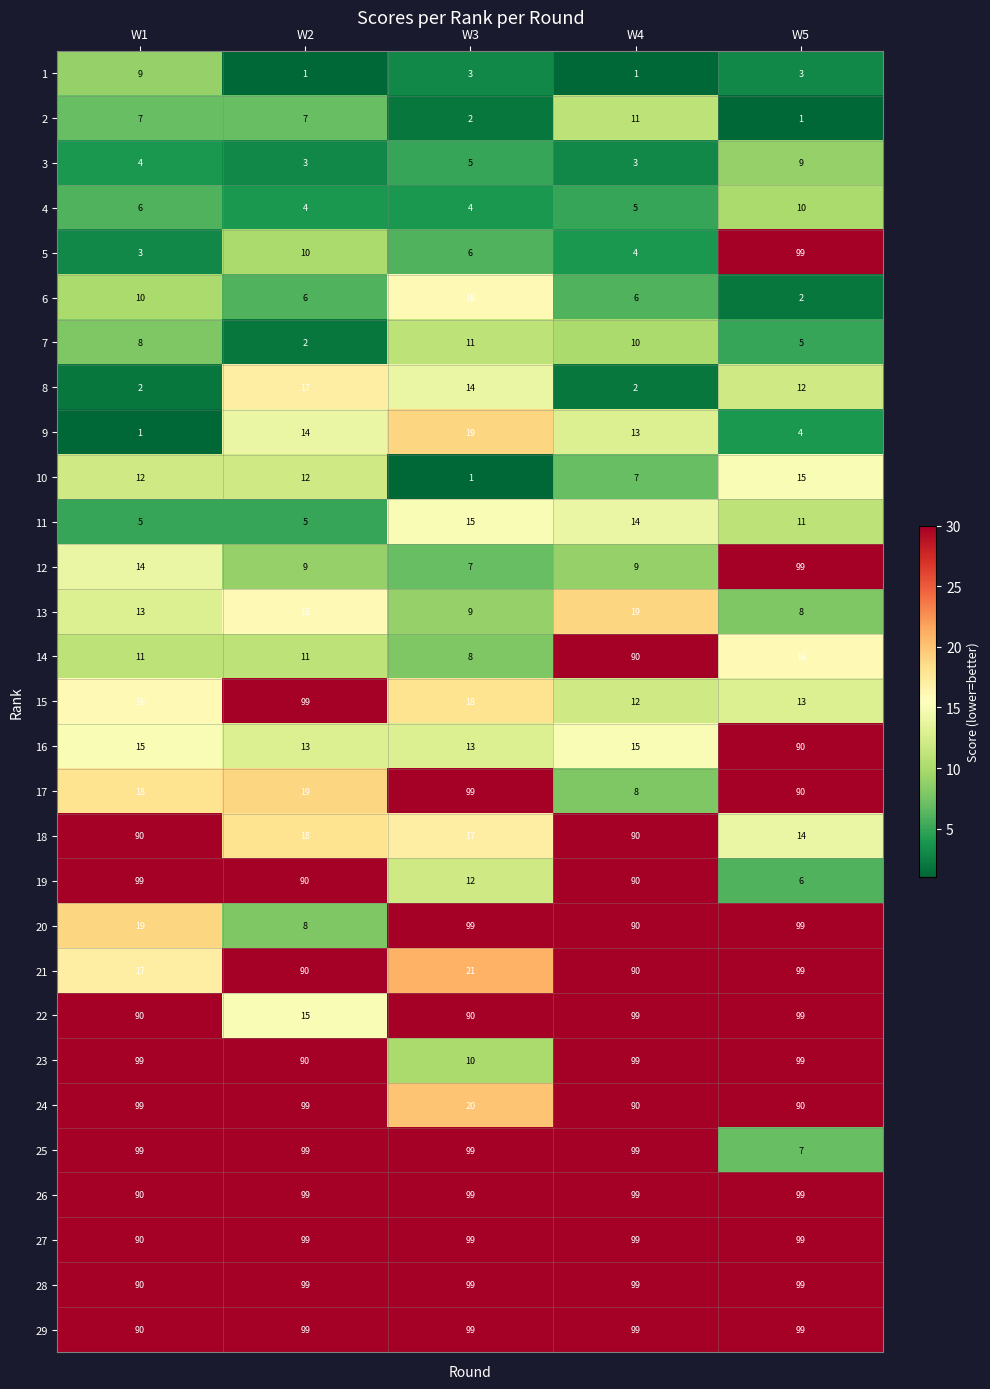

Which series changed the most between W1 and W4?

14